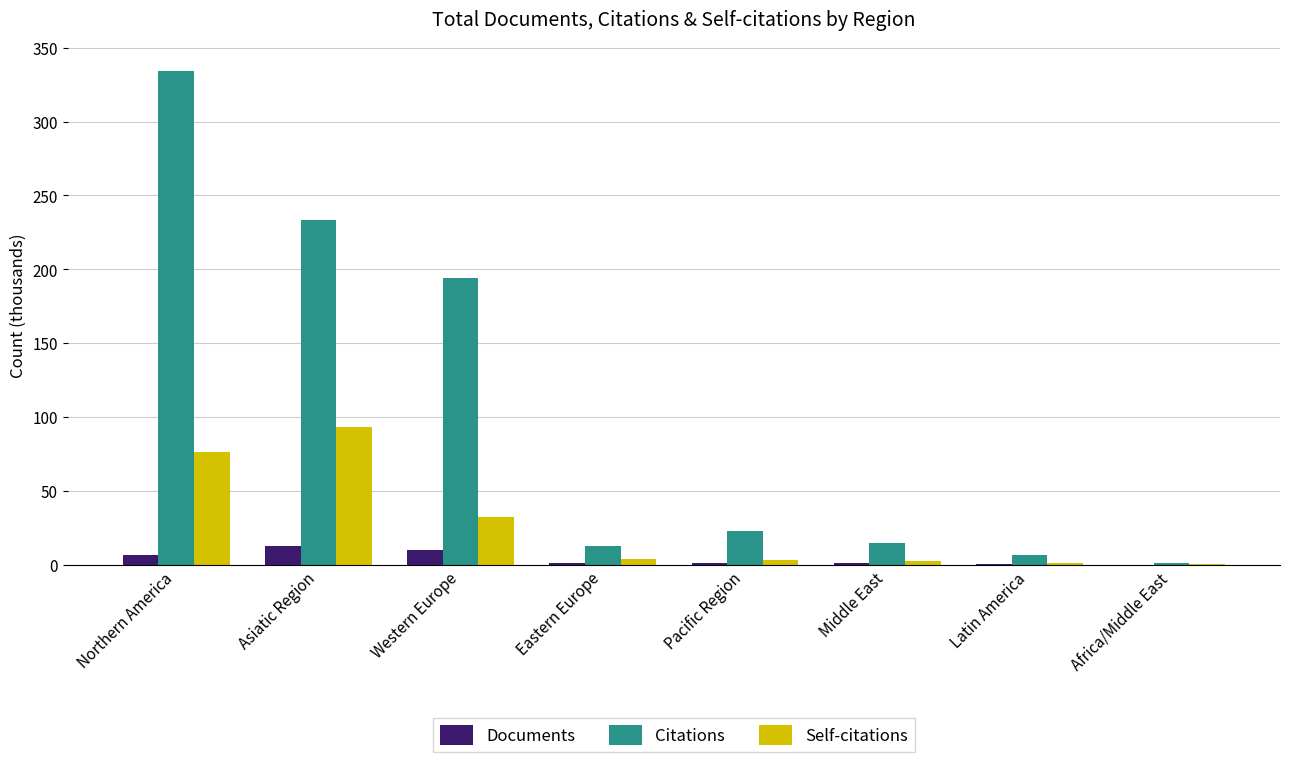

Which series has the largest total across all categories?

Citations